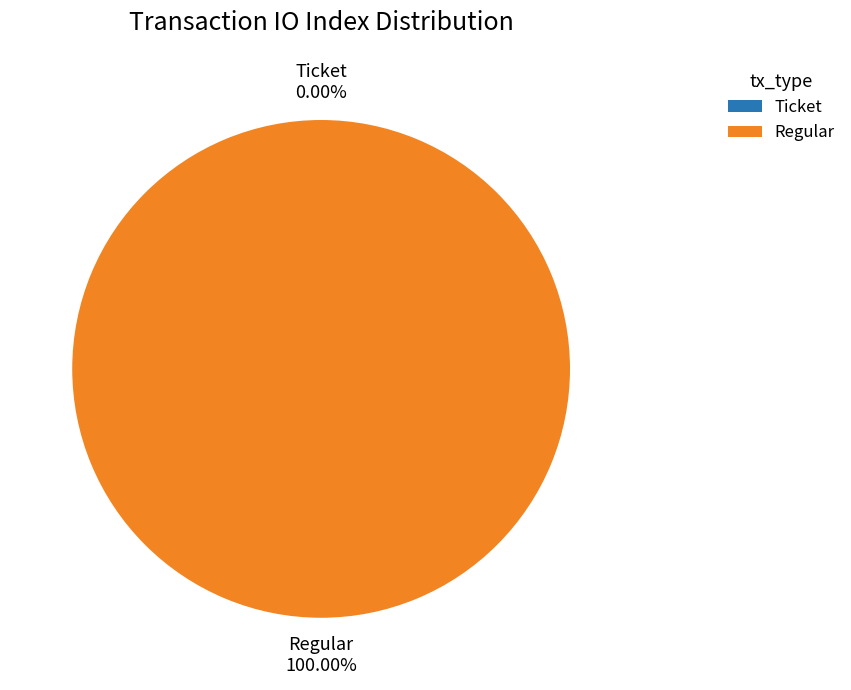

Is it true that Ticket is 6% of the pie?

False